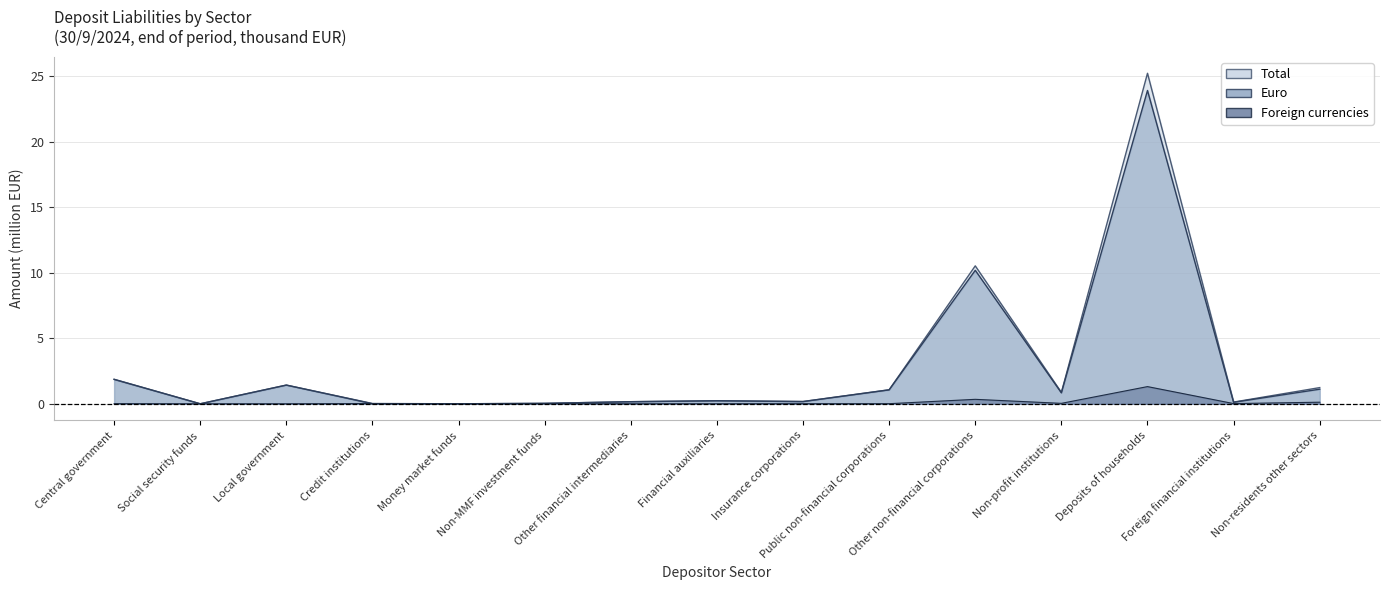

Where do Foreign currencies and Euro first cross each other?

Local government and Credit institutions